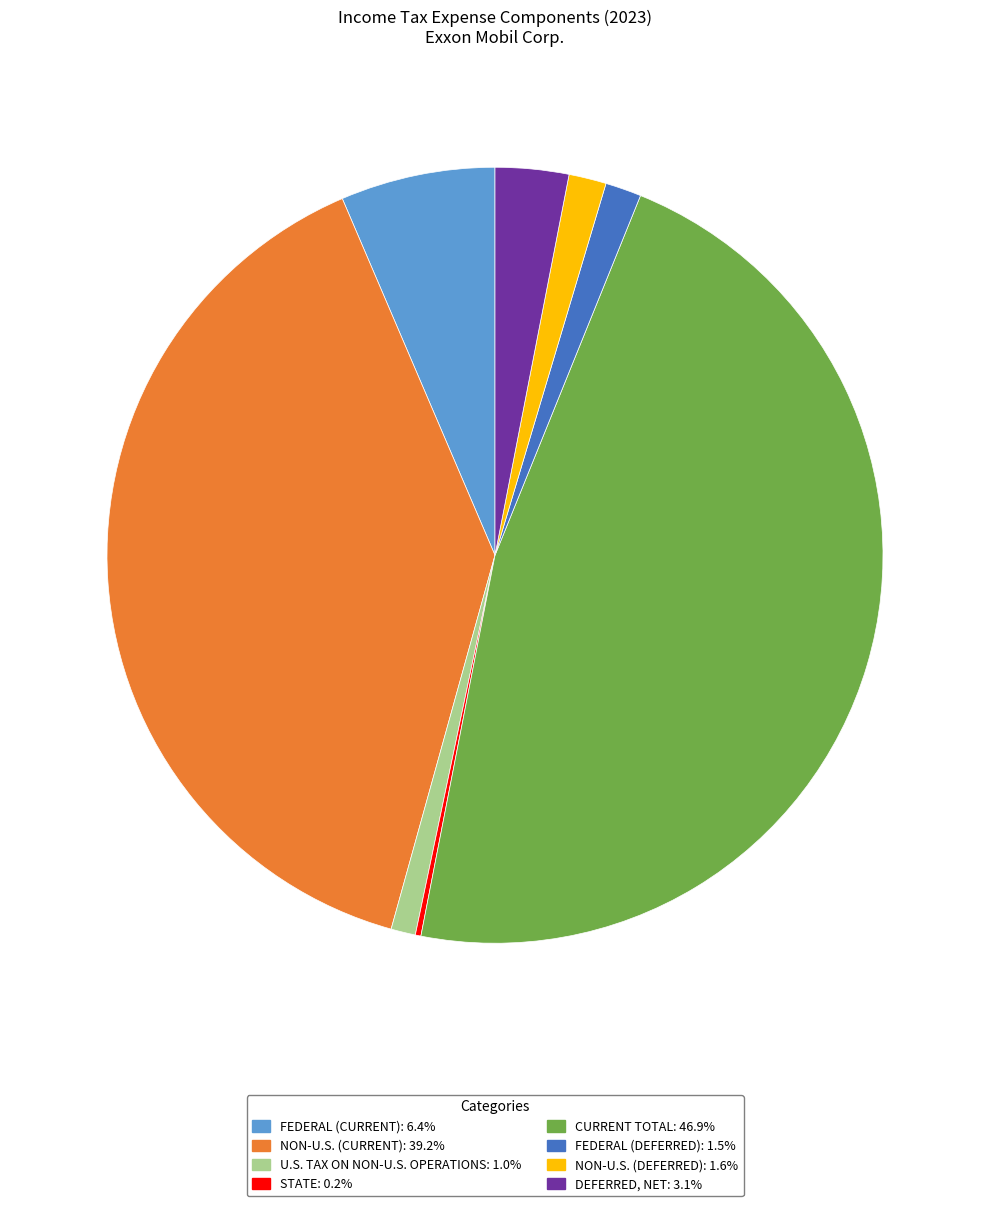

Is there a majority slice in this chart?

No